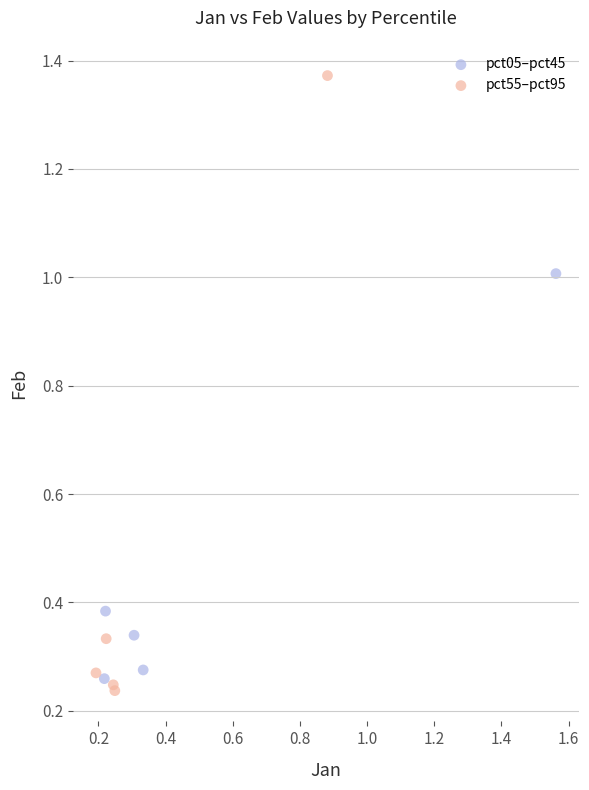

Which series has the widest spread of Y values?

pct55–pct95